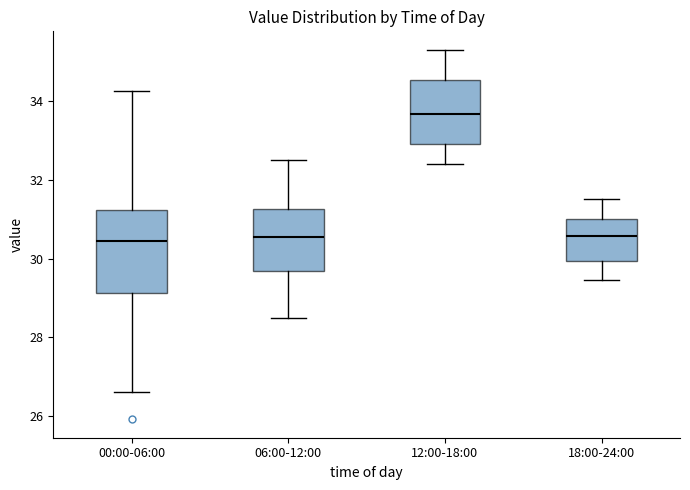

Which box is the tallest, from its lower edge to its upper edge?

00:00-06:00